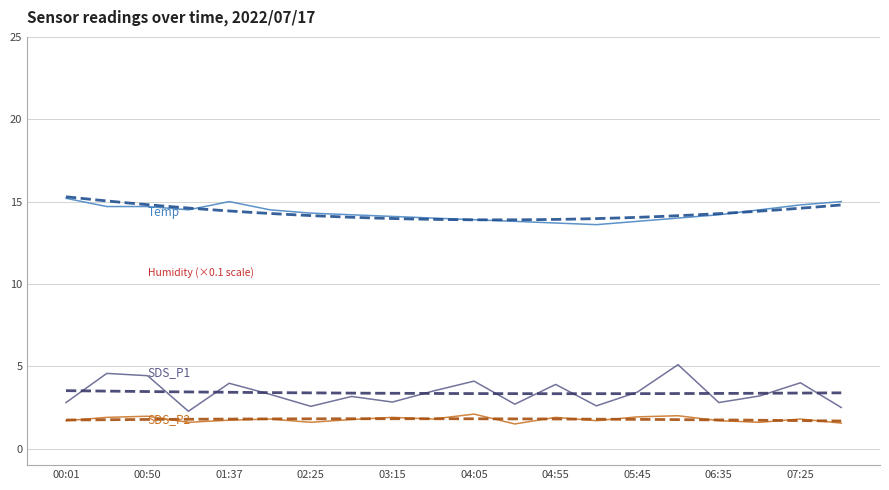

What are all the series names shown in the legend?

SDS_P1, SDS_P2, Temp, Humidity